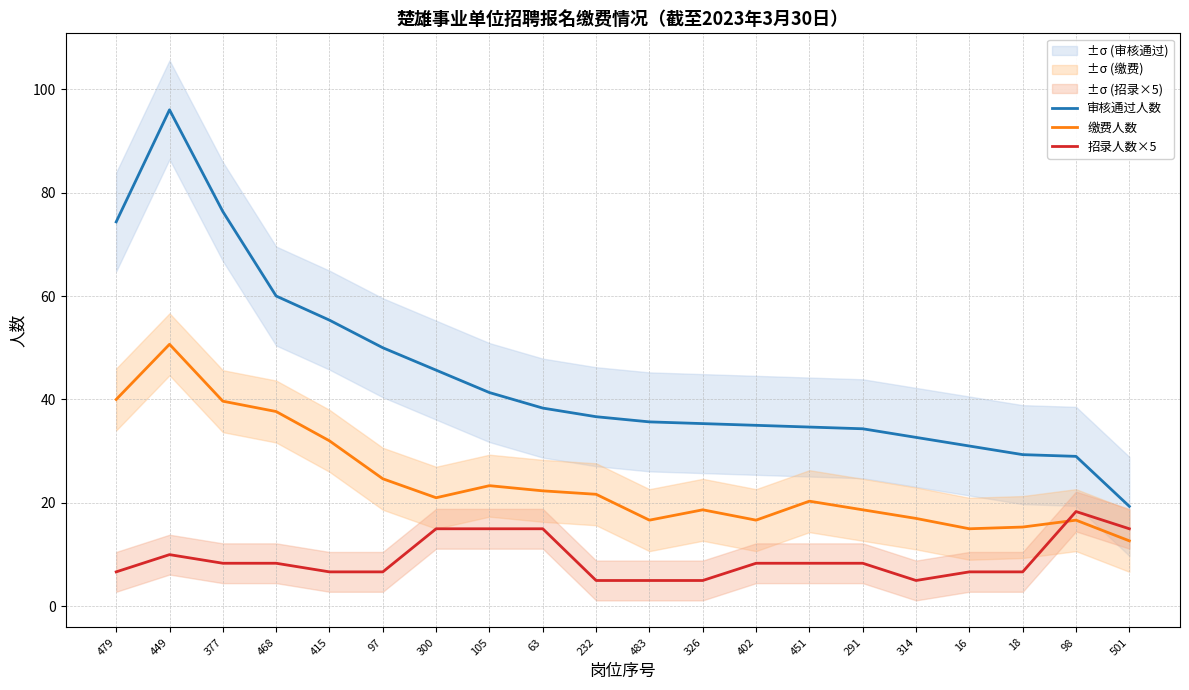

What is the label of the 14th point from the left?

451